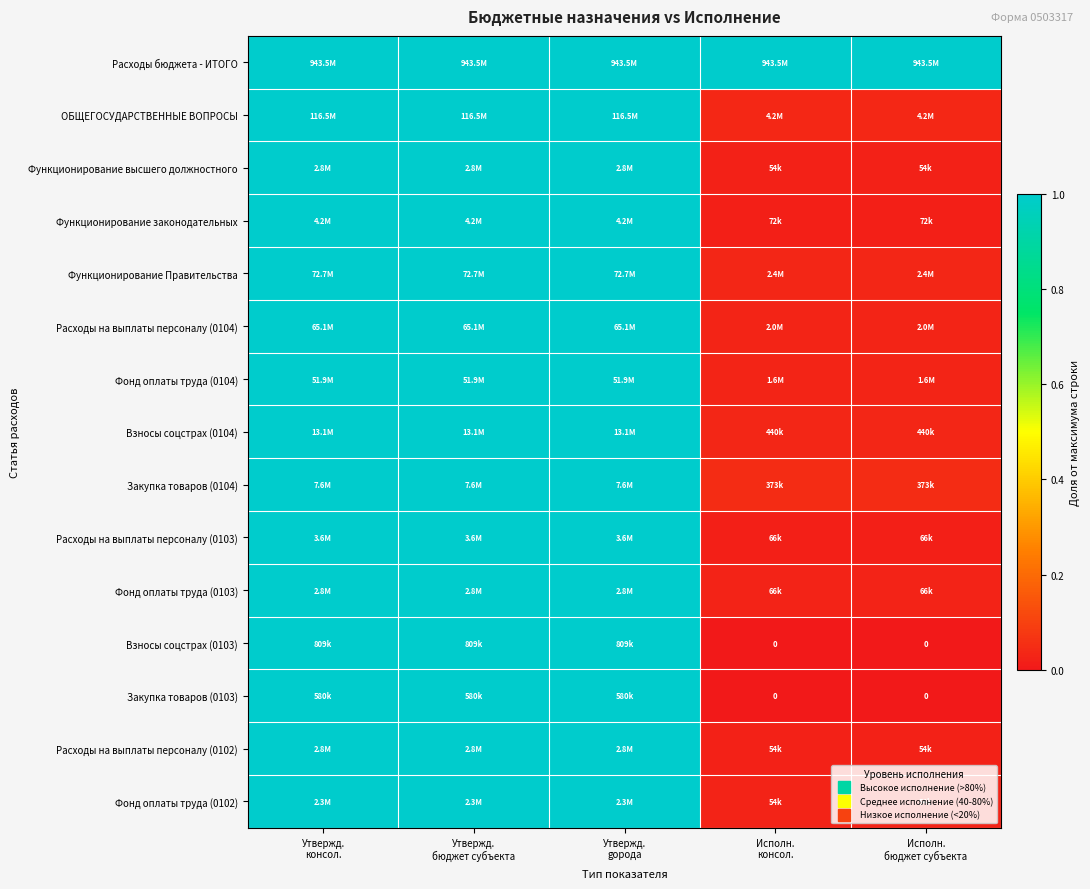

At how many categories does at least one series exceed 0?

5